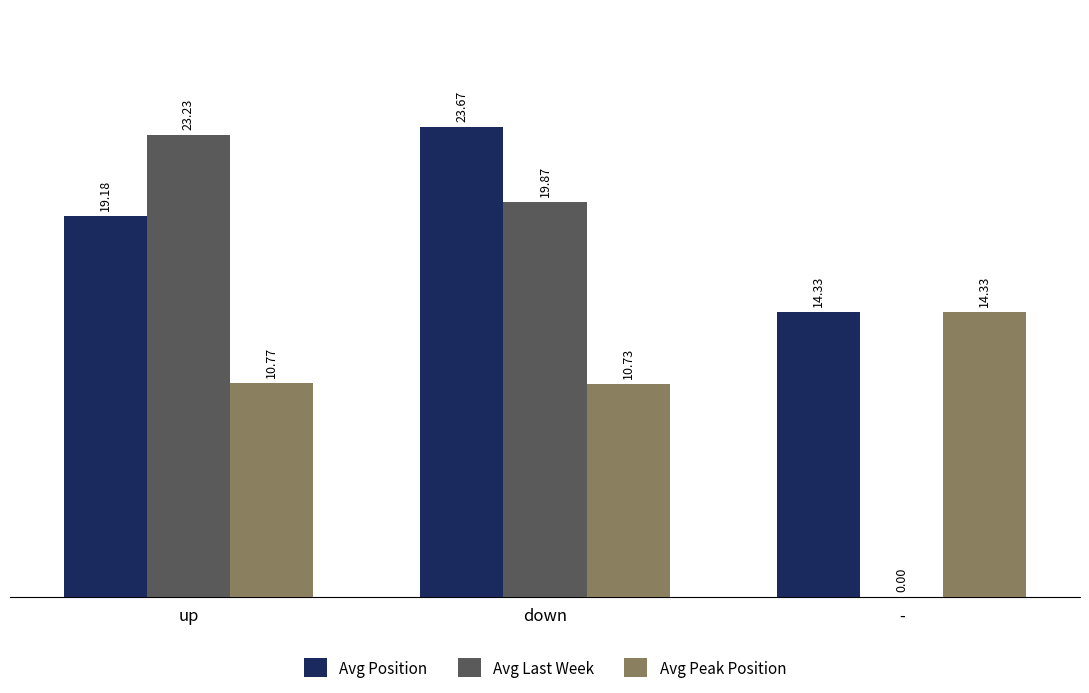

What is the sum of the Avg Position values at - and down?

38.0